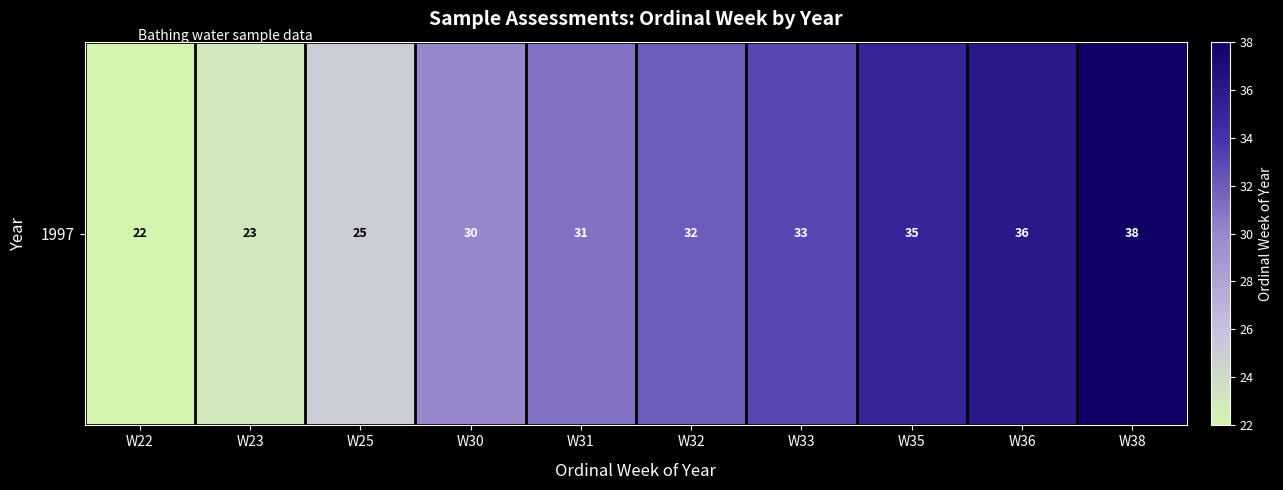

What is the change in value from W33 to W36?

+3